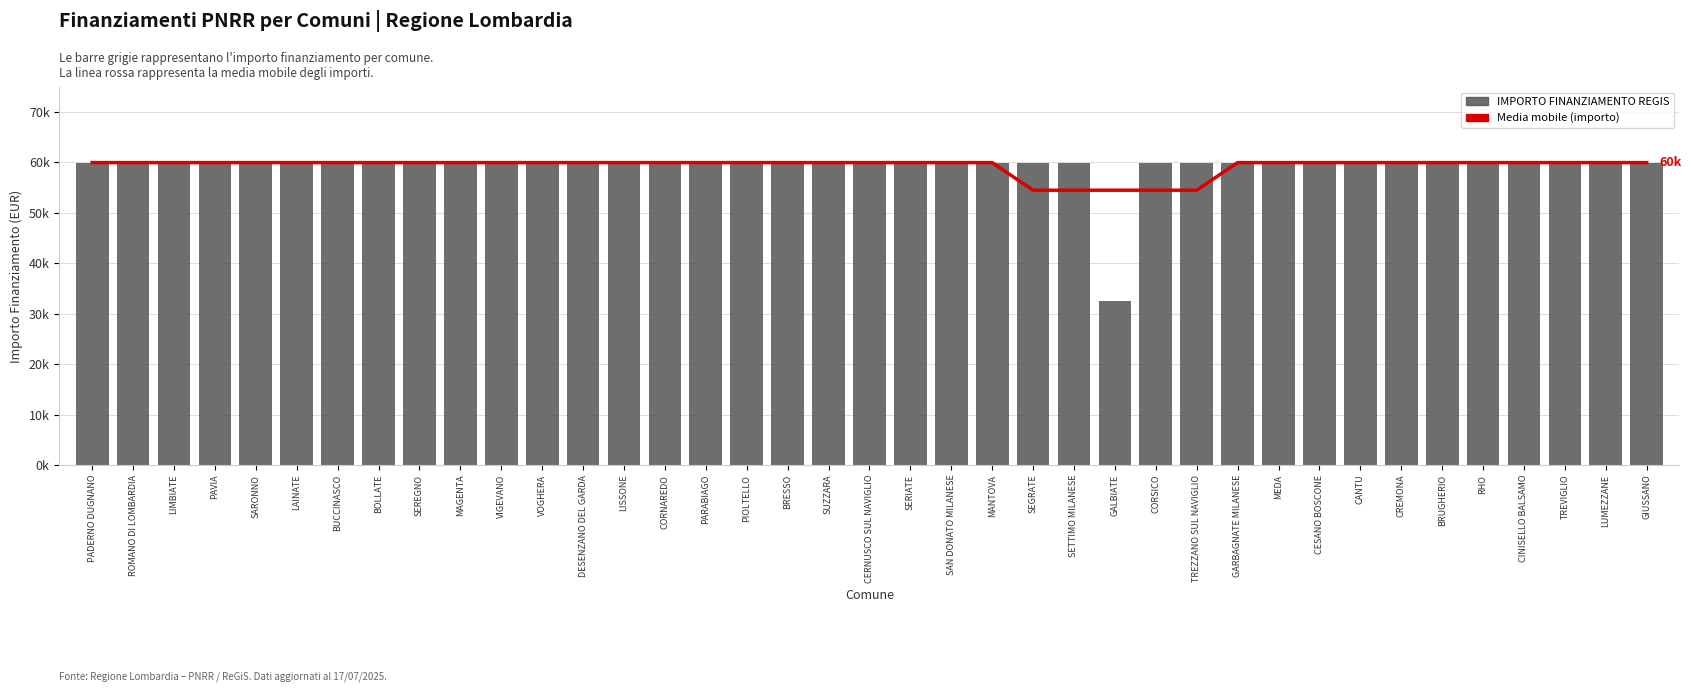

What is the sum of the IMPORTO FINANZIAMENTO REGIS values at PIOLTELLO and PADERNO DUGNANO?

119932.0